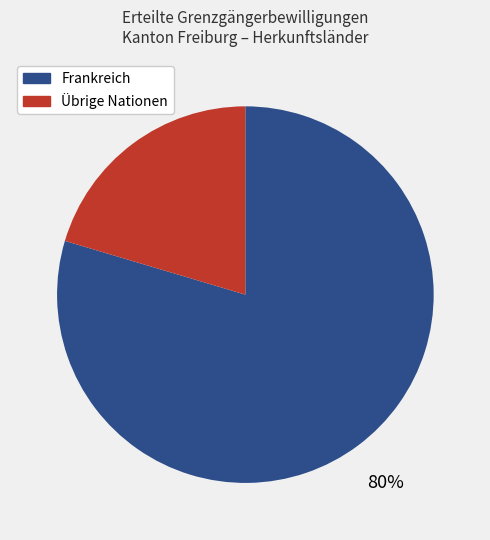

To the nearest percent, what is the average slice percentage?

50%